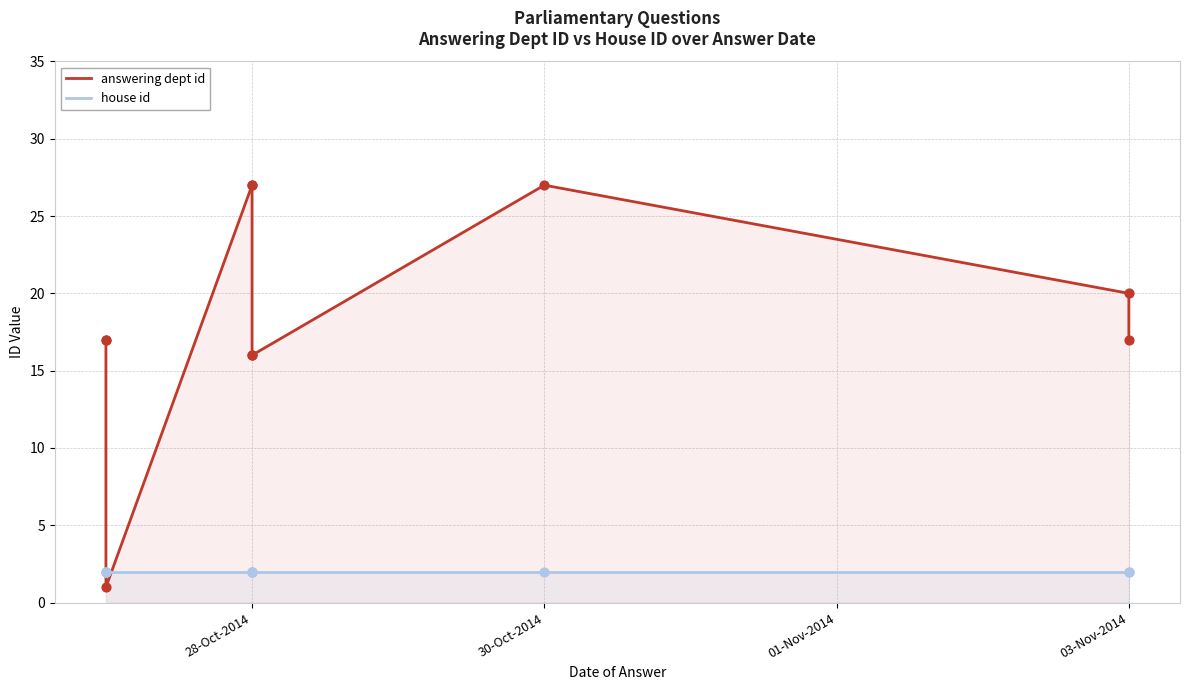

What is the total value across all series at 28-Oct-2014?

29